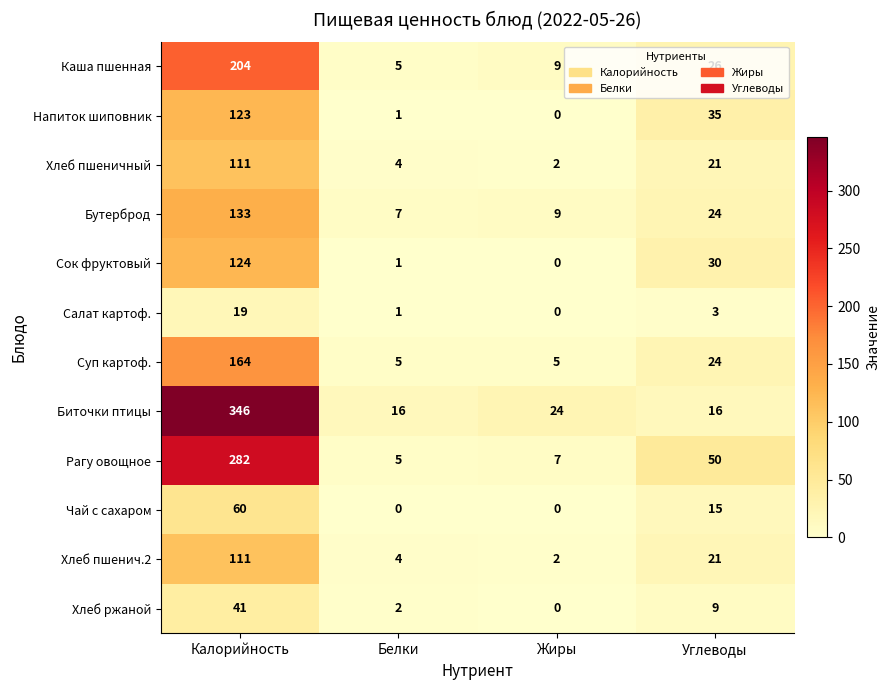

What is the difference between the maximum and minimum values in the Хлеб пшеничный series?

109